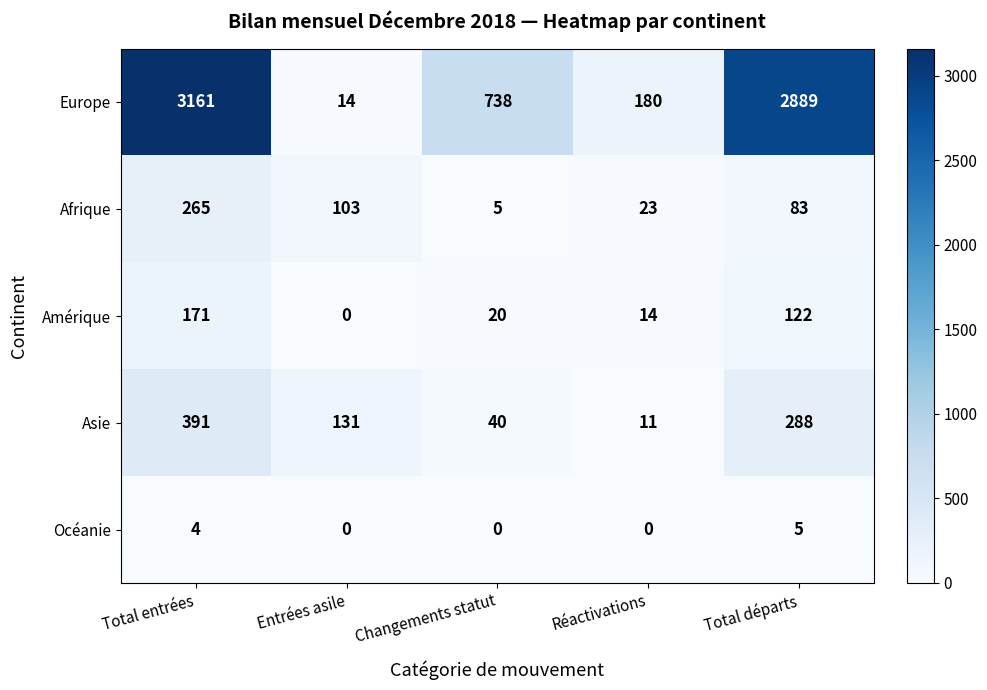

What is the sum of all Afrique values?

479